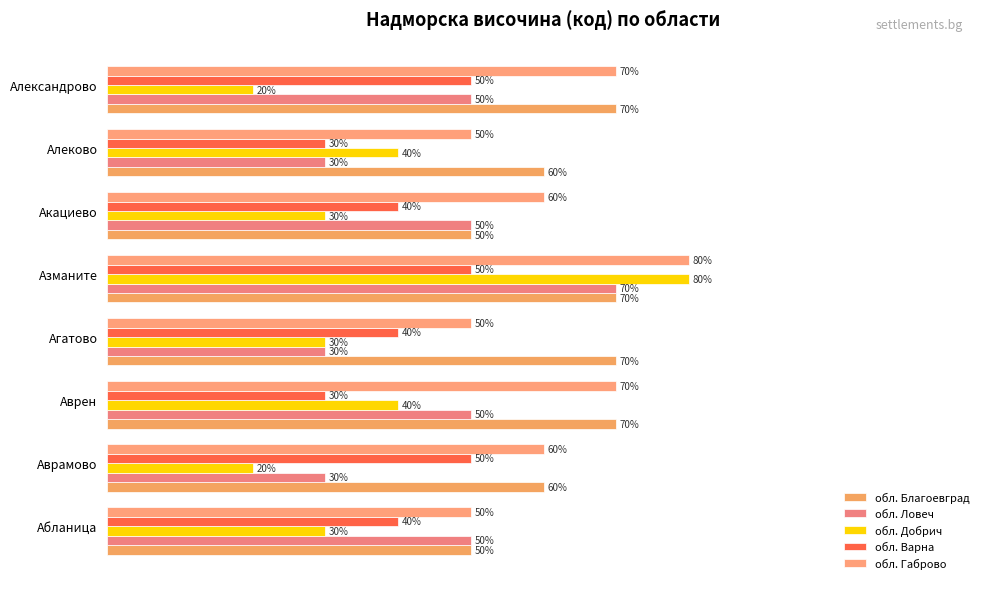

Reading left to right, transcribe all the data shown in this chart.

обл. Благоевград: 50	60	70	70	70	50	60	70
обл. Ловеч: 50	30	50	30	70	50	30	50
обл. Добрич: 30	20	40	30	80	30	40	20
обл. Варна: 40	50	30	40	50	40	30	50
обл. Габрово: 50	60	70	50	80	60	50	70